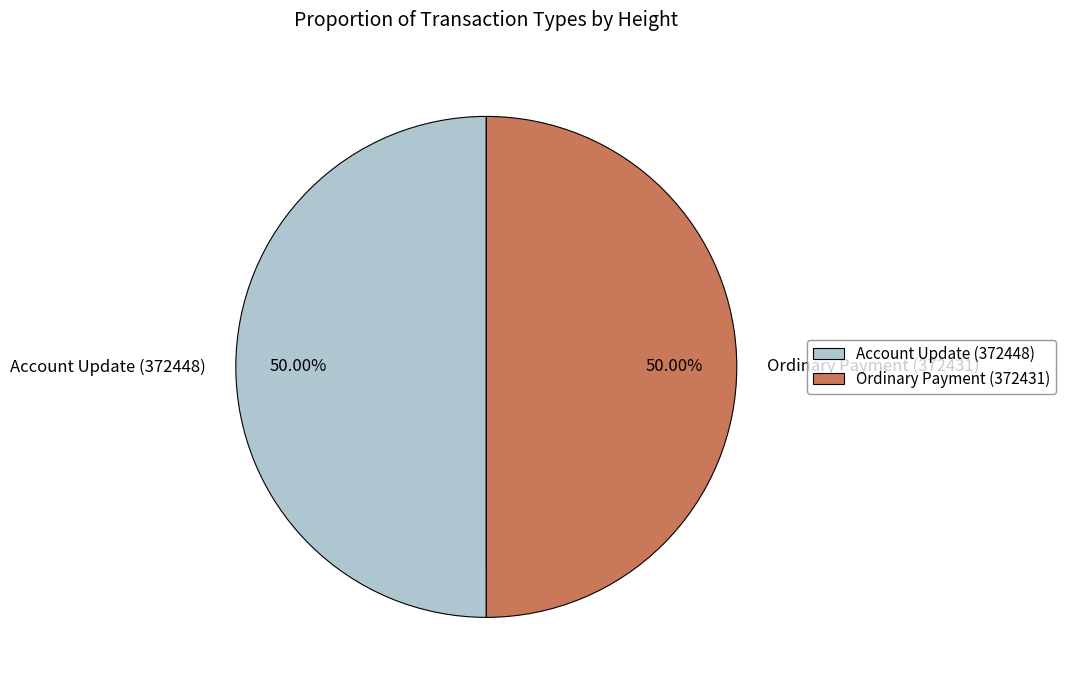

Is the sum of Ordinary Payment (372431) and Account Update (372448) greater than half?

Yes